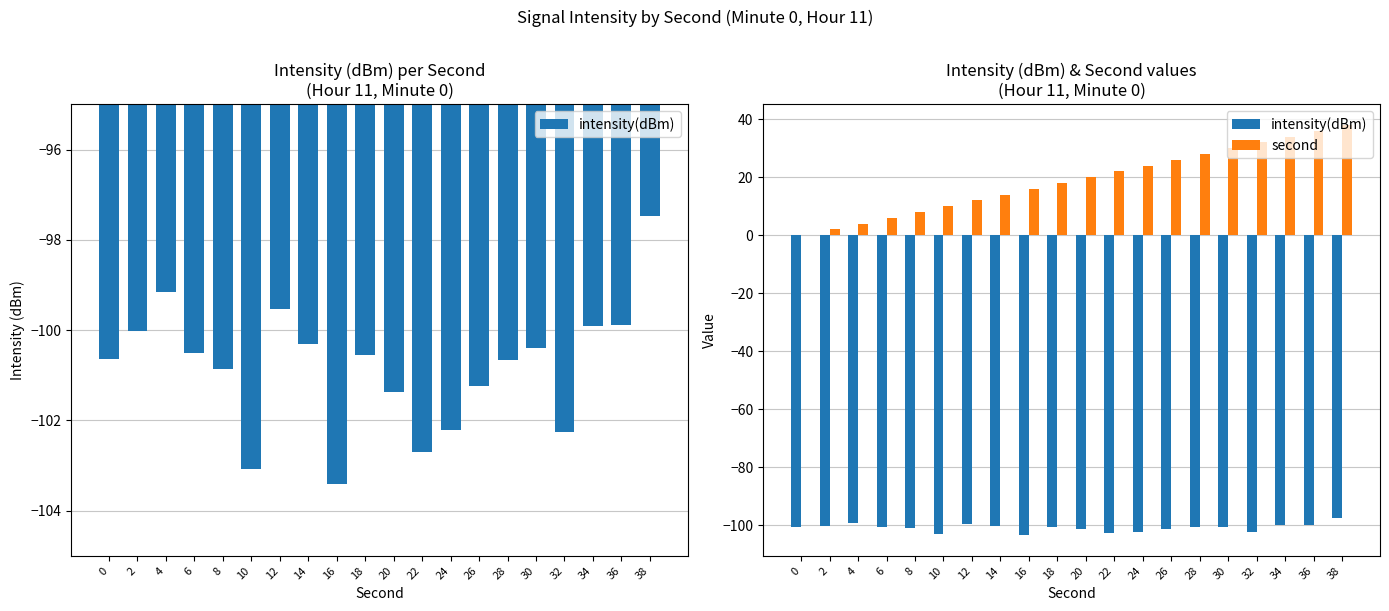

Rank the categories by second value from lowest to highest.

0, 2, 4, 6, 8, 10, 12, 14, 16, 18, 20, 22, 24, 26, 28, 30, 32, 34, 36, 38